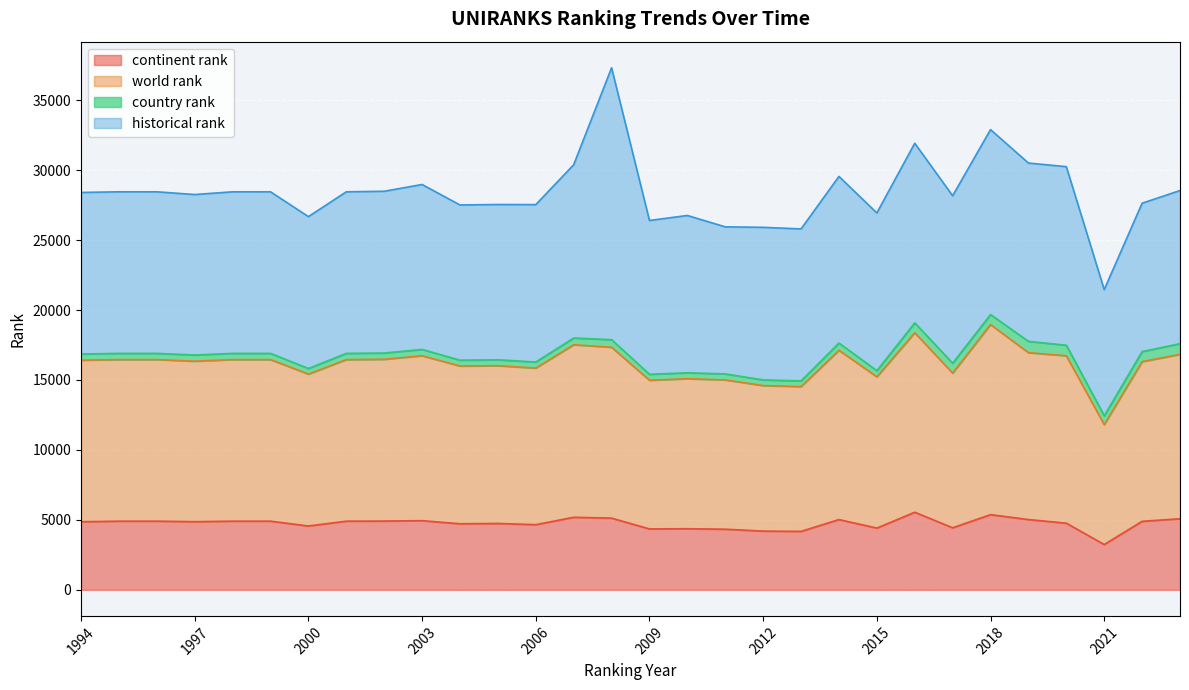

The continent rank series shows 1459 at 1999. True or false?

False